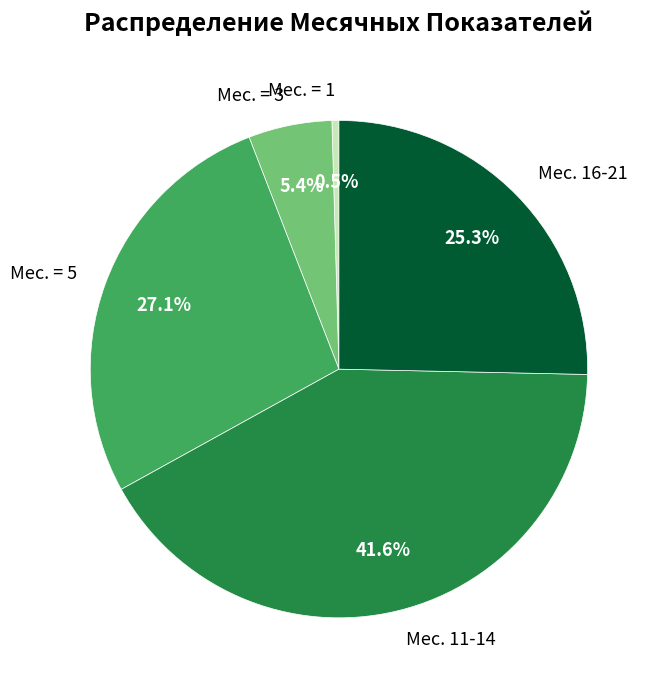

Is there a majority slice in this chart?

No